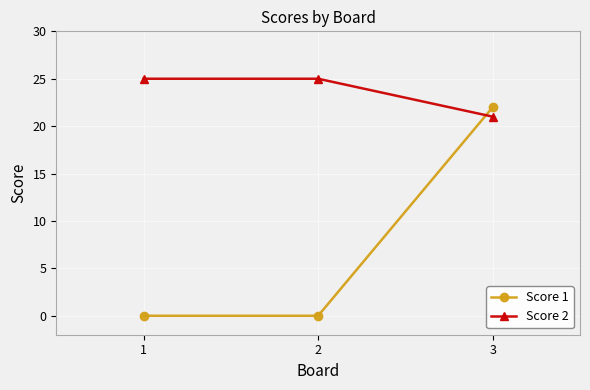

Is it true that Score 1 equals 22 at 3?

True